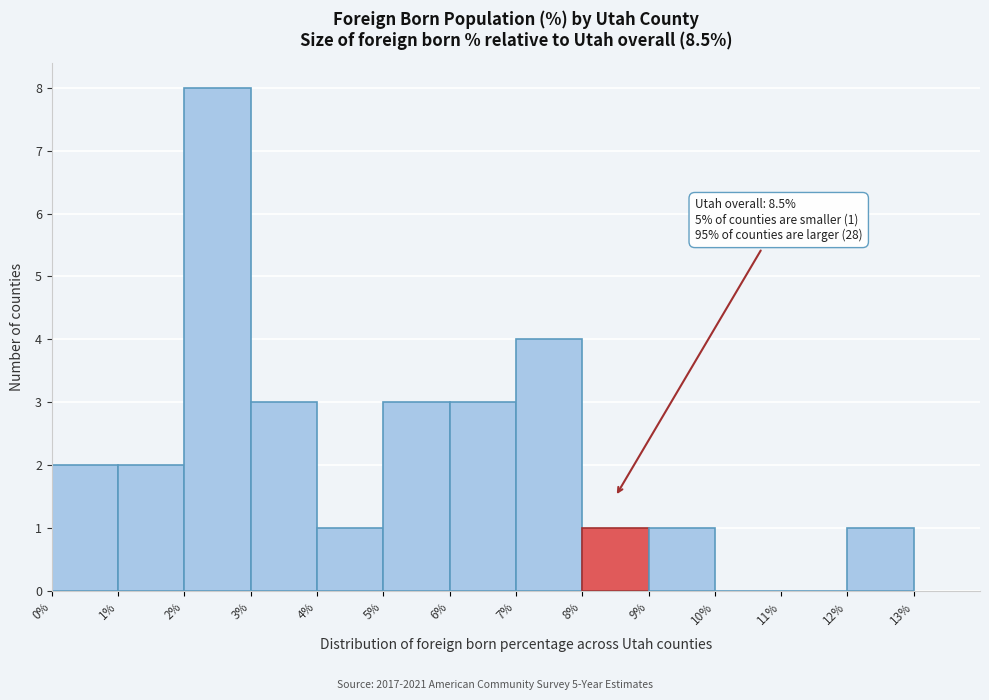

Which range on the x-axis has the tallest bar?

2% to 3%